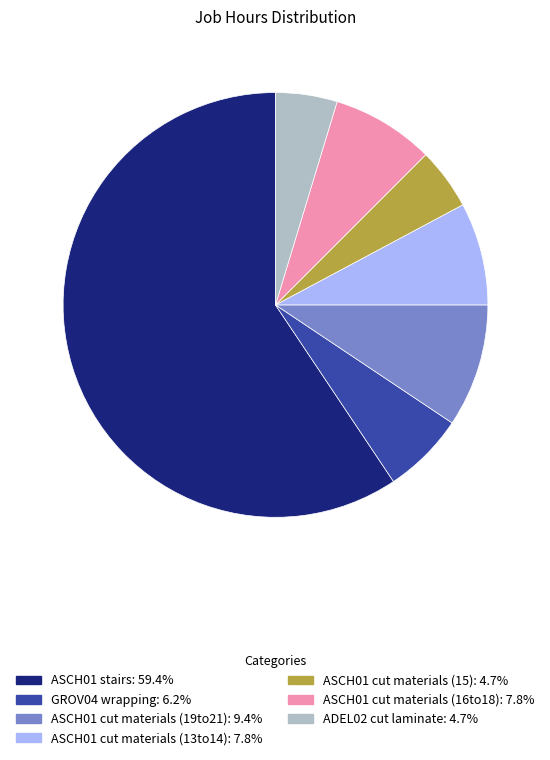

Is it true that ASCH01 cut materials (15) is 14% of the pie?

False